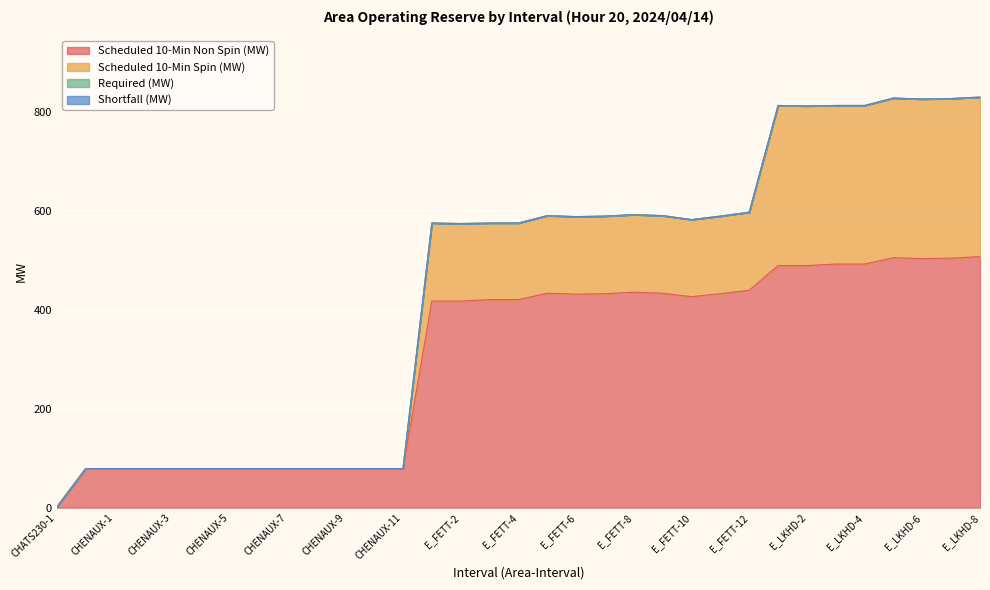

Where is the first local minimum for Scheduled 10-Min Non Spin (MW)?

E_FETT-6